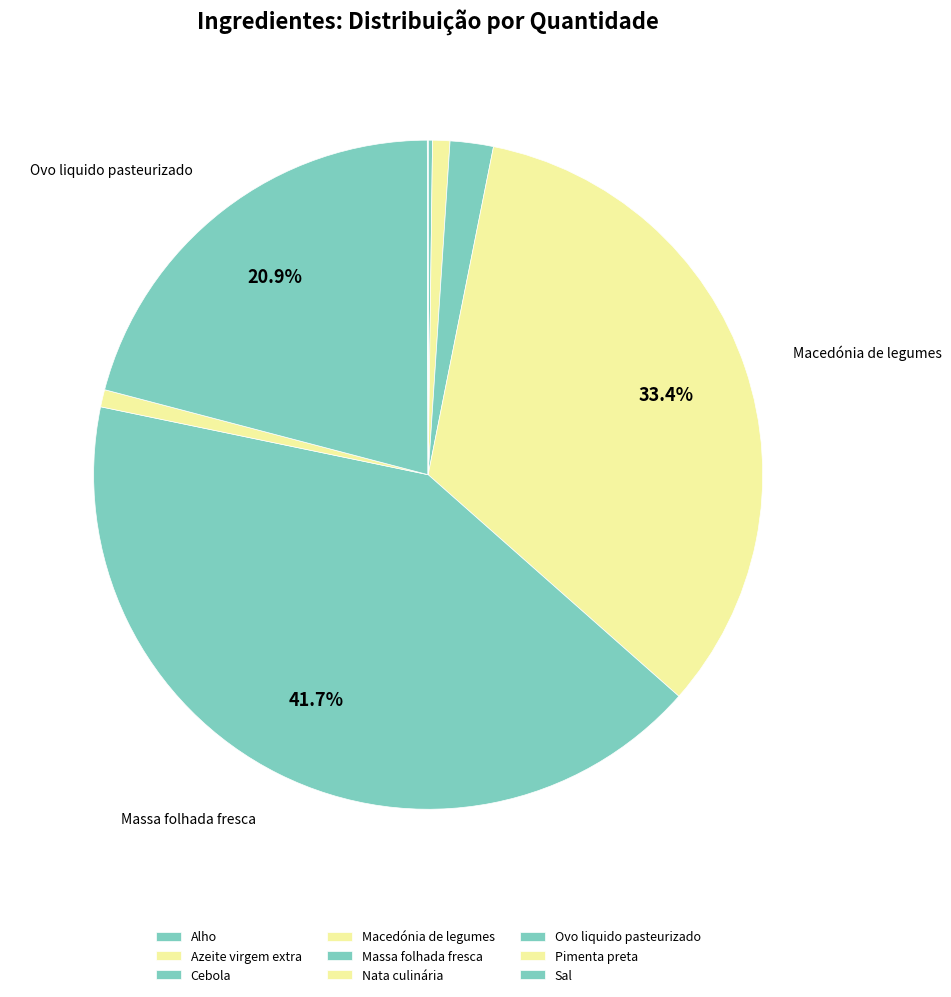

To the nearest percent, what percentage of the pie is Azeite virgem extra?

1%